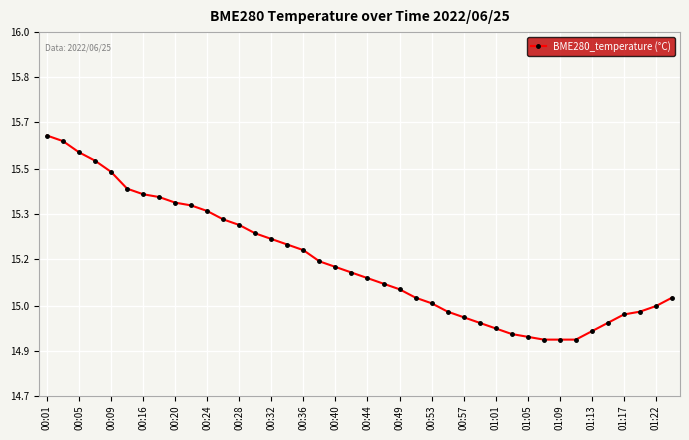

Is this an area chart (filled region under the line)?

No